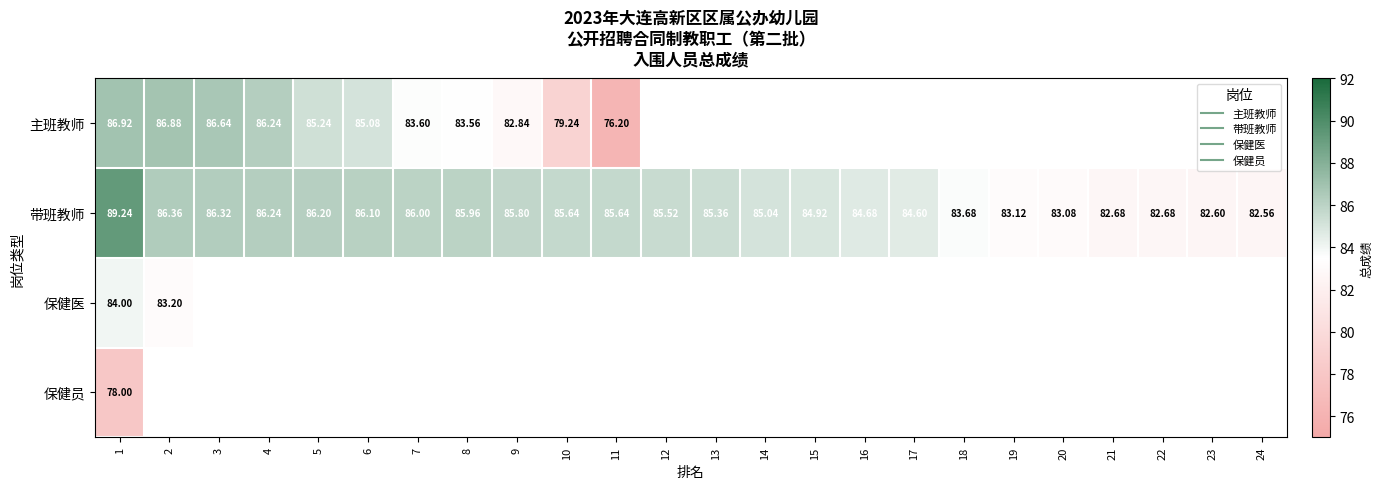

Which series changed the most between 6 and 17?

带班教师